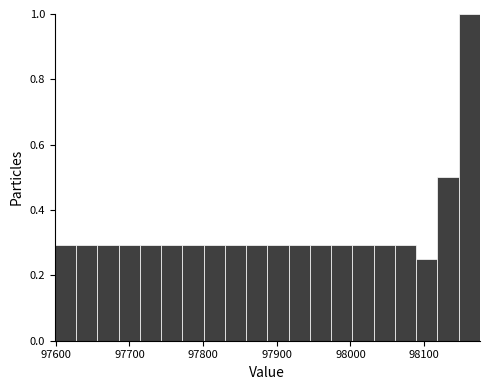

Read against the x-axis, roughly where is the centre of the tallest bar?

98160